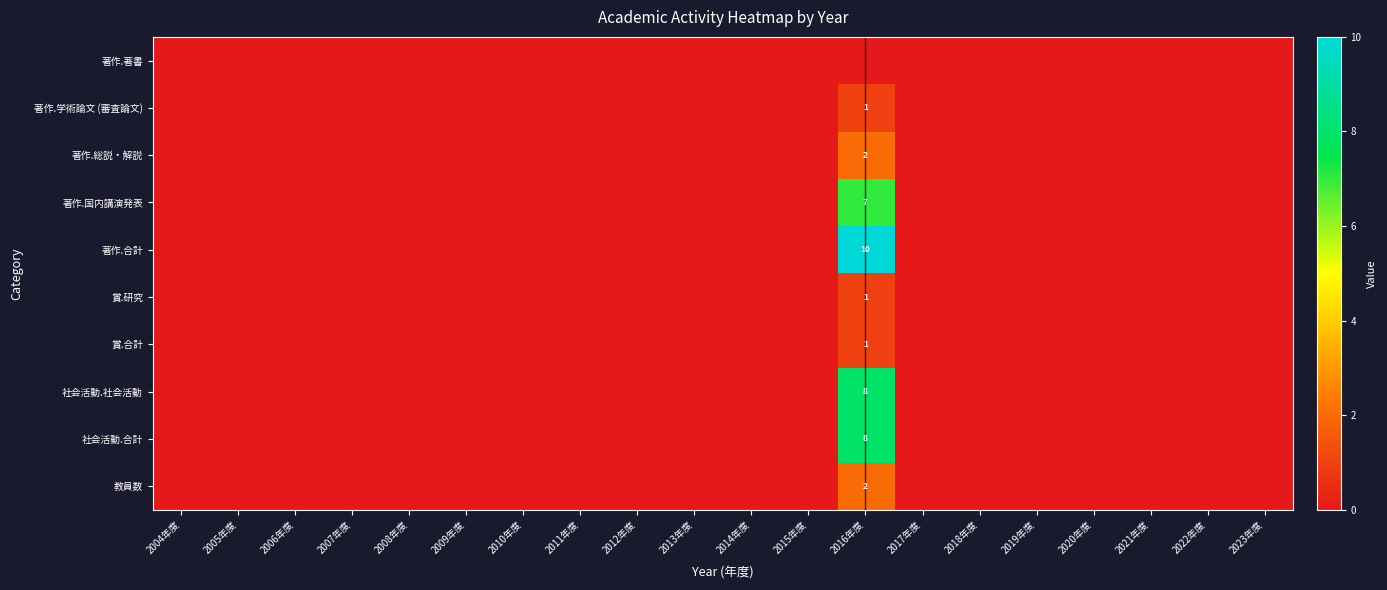

True or false: 著作.合計 has a value of 5 at 2016年度.

False